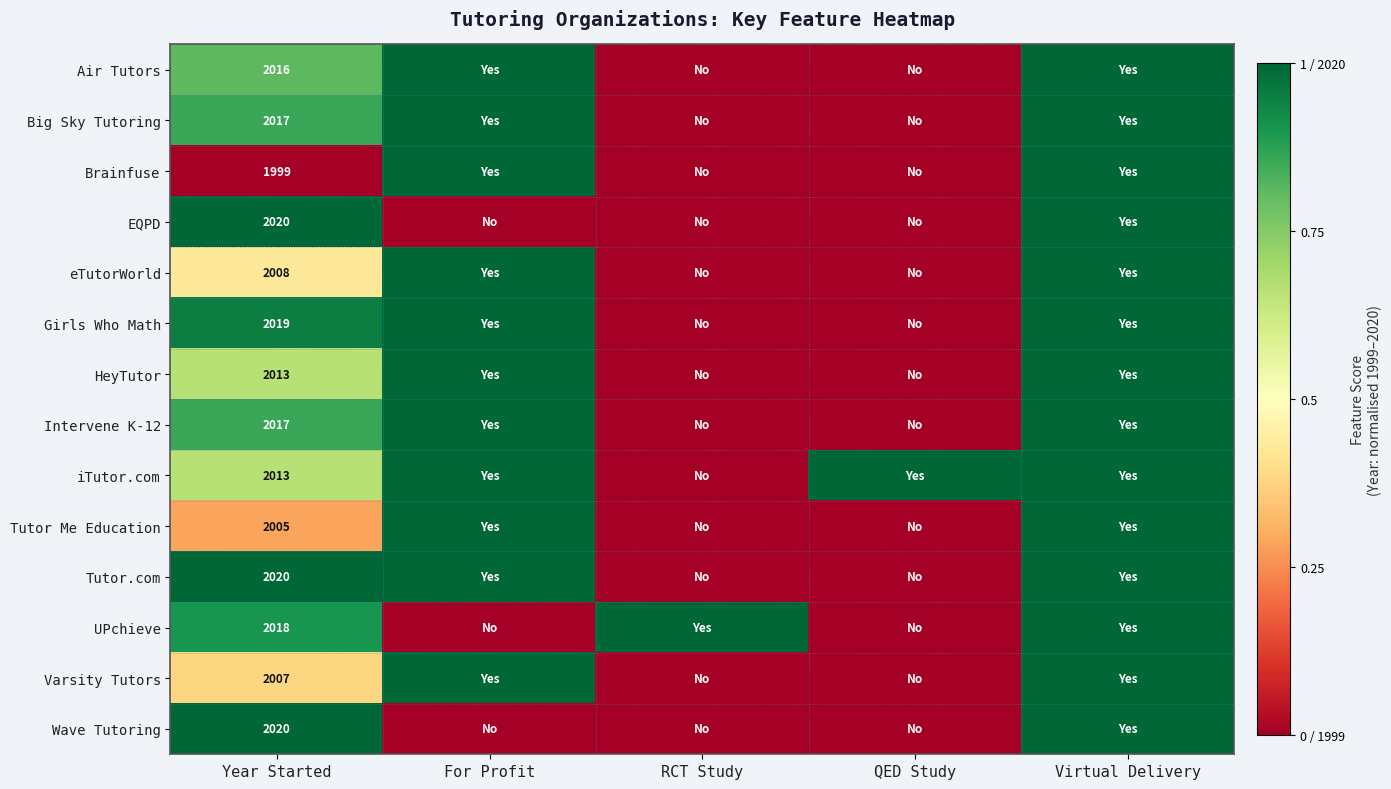

How many series are shown in this chart?

14